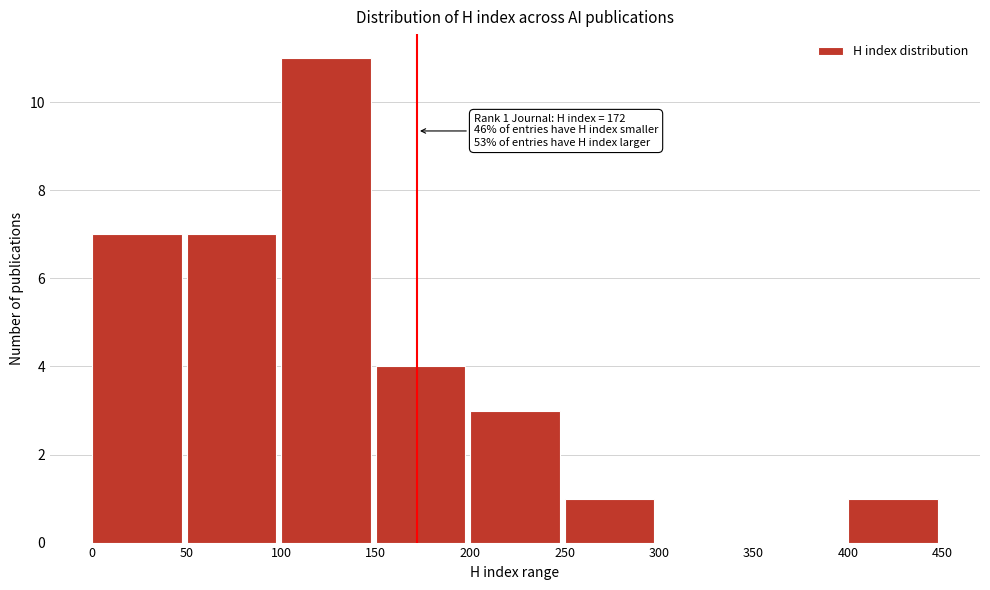

Over which range of the x-axis is the bar tallest?

100 to 150